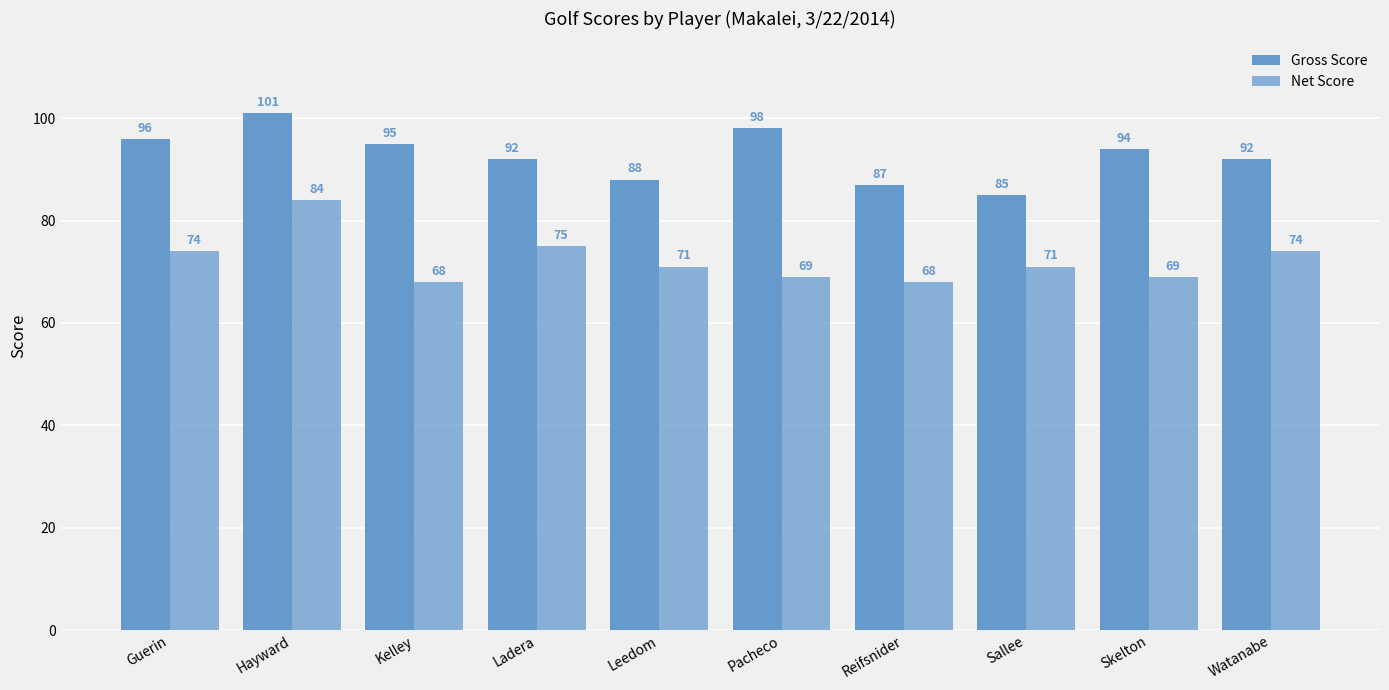

Rank the categories by Net Score value from lowest to highest.

Kelley, Reifsnider, Pacheco, Skelton, Leedom, Sallee, Guerin, Watanabe, Ladera, Hayward